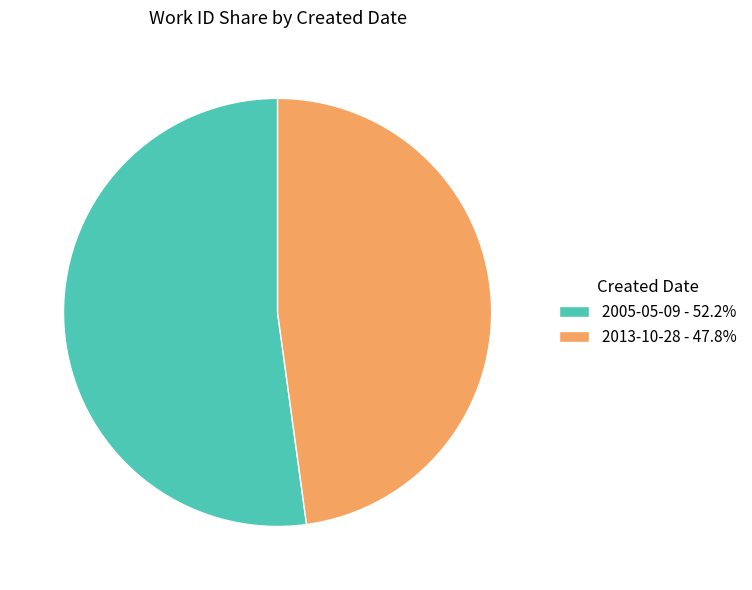

Which category accounts for the majority?

2005-05-09